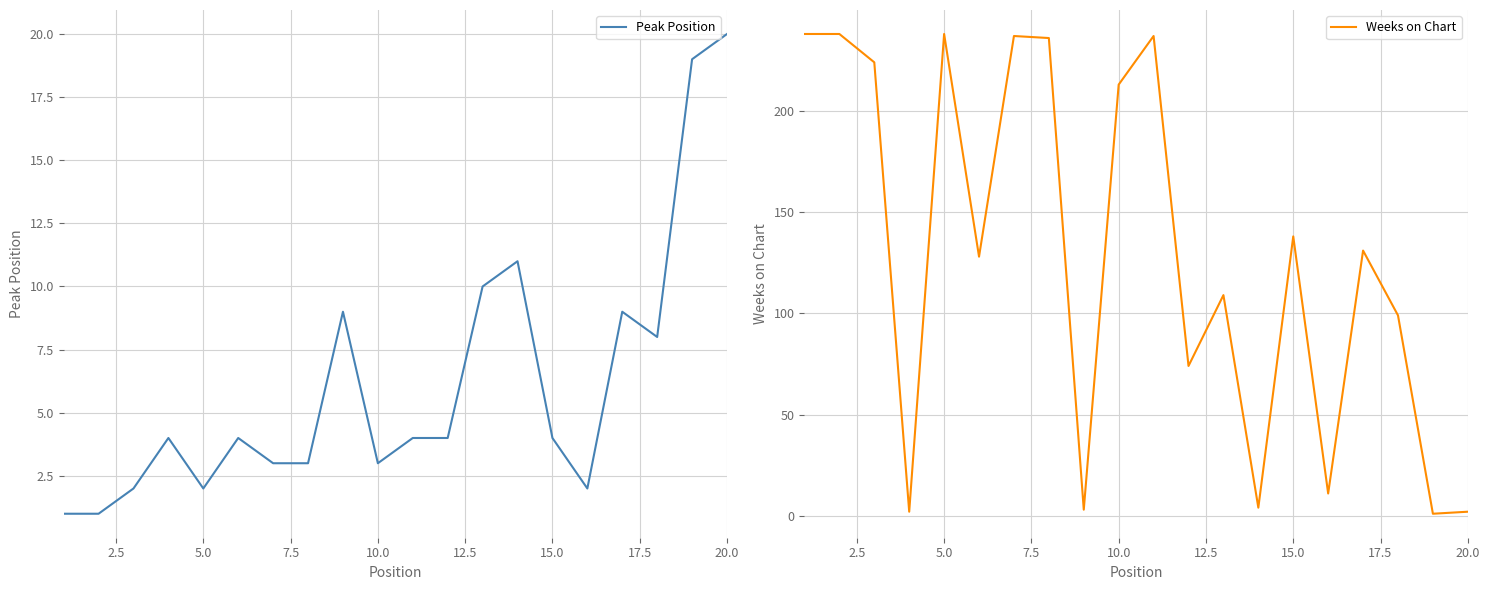

What is the highest value of the Weeks on Chart series?

238